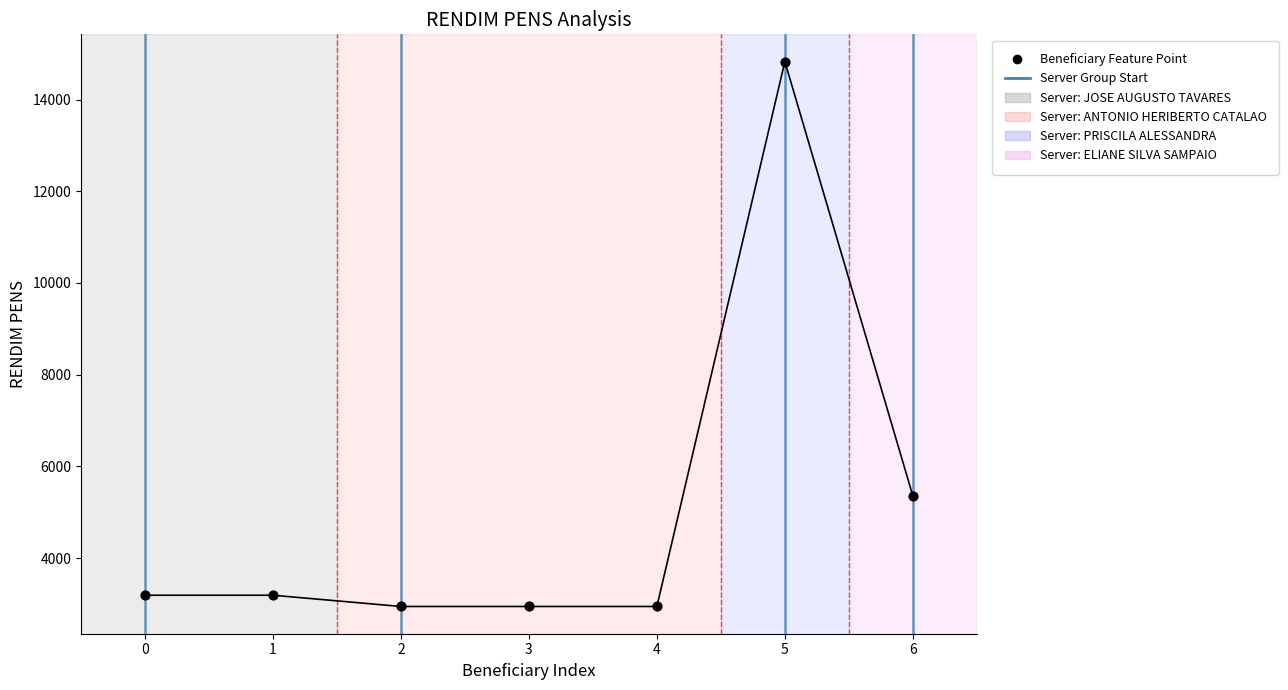

What is the difference between the maximum and minimum values?

11882.9